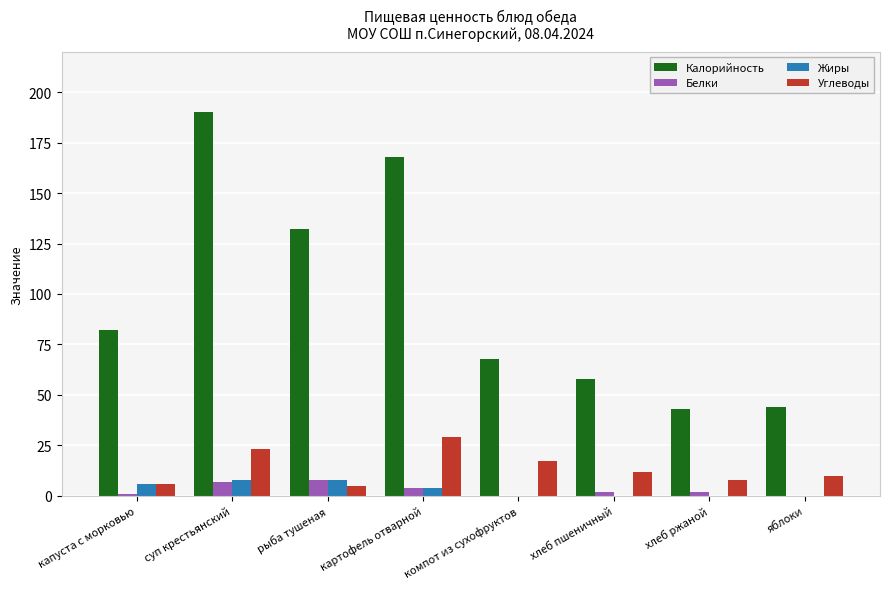

What is the sum of all Углеводы values?

110